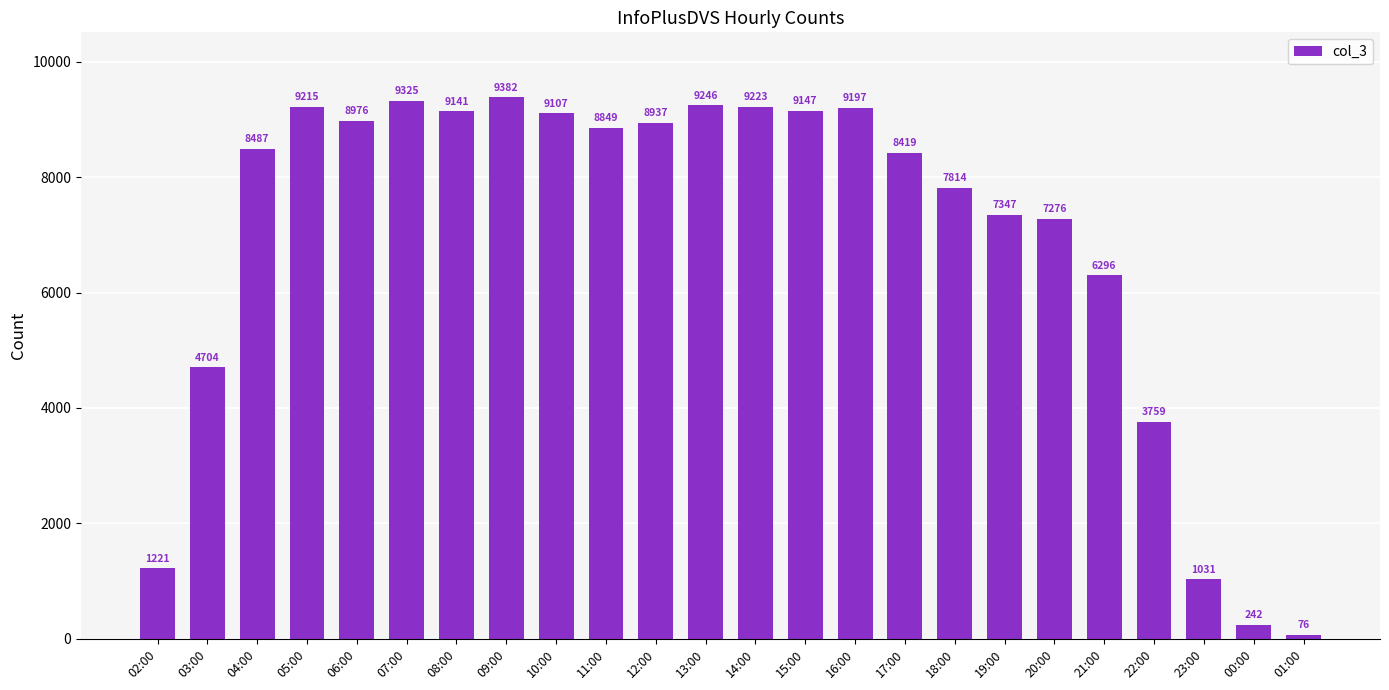

What is the smallest value displayed?

76